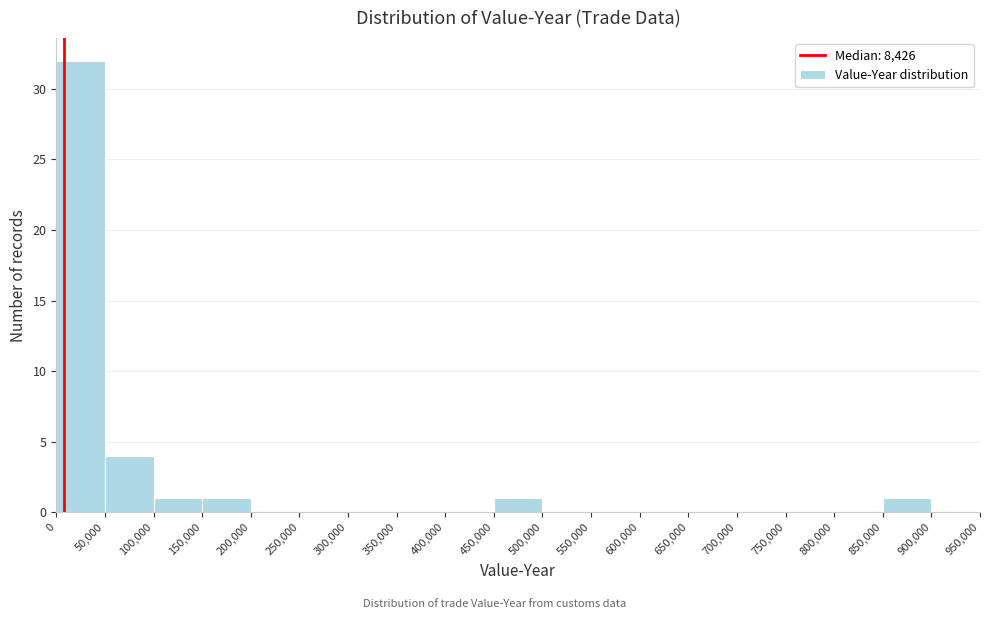

Which range on the x-axis has the tallest bar?

0 to 50,000